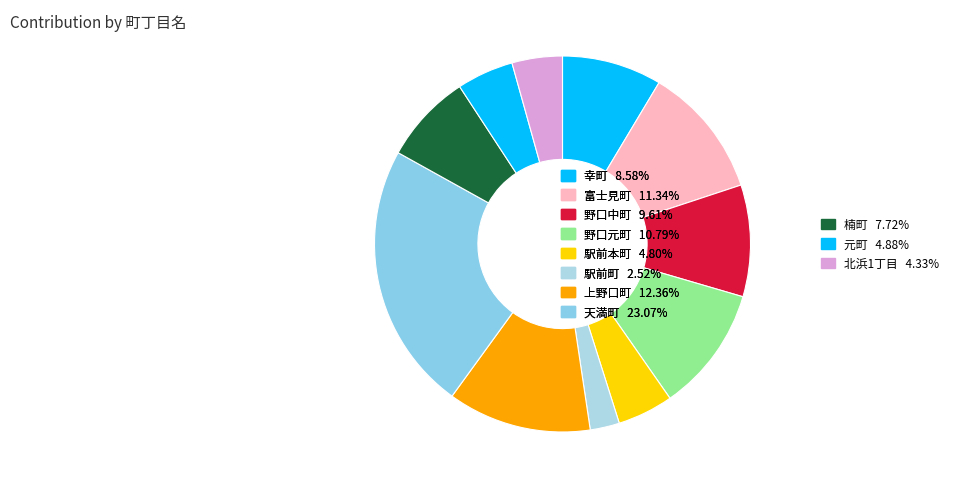

The 天満町 slice represents 12% of the pie. True or false?

False